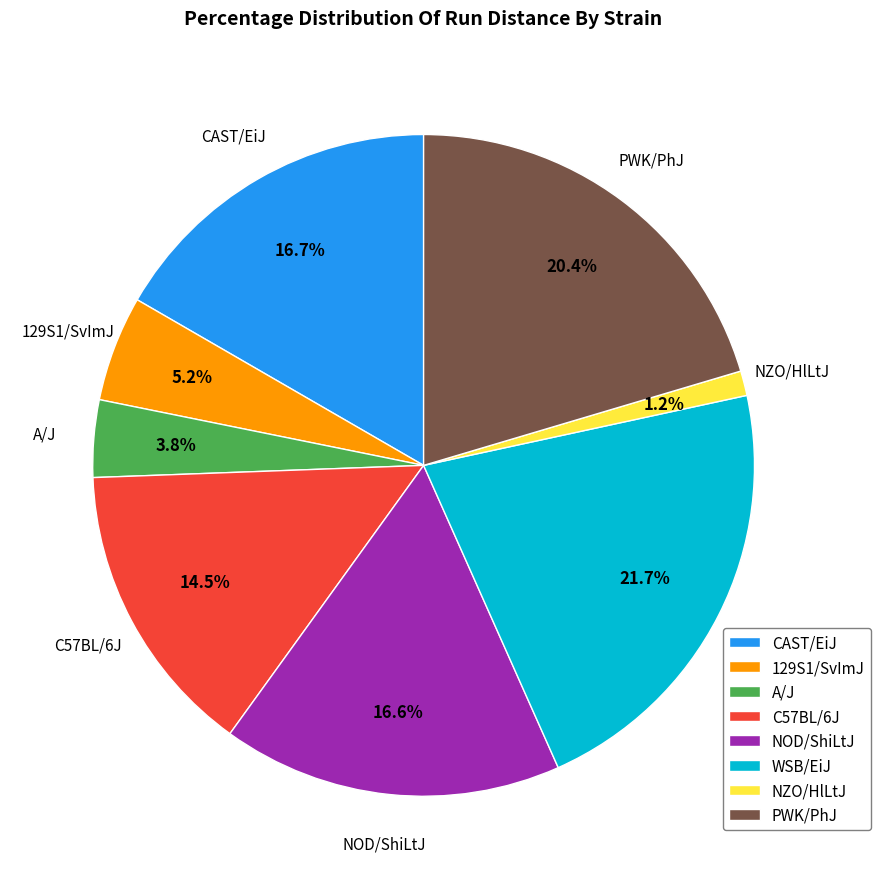

Approximately how many times larger is the value at C57BL/6J compared to 129S1/SvImJ?

2.8